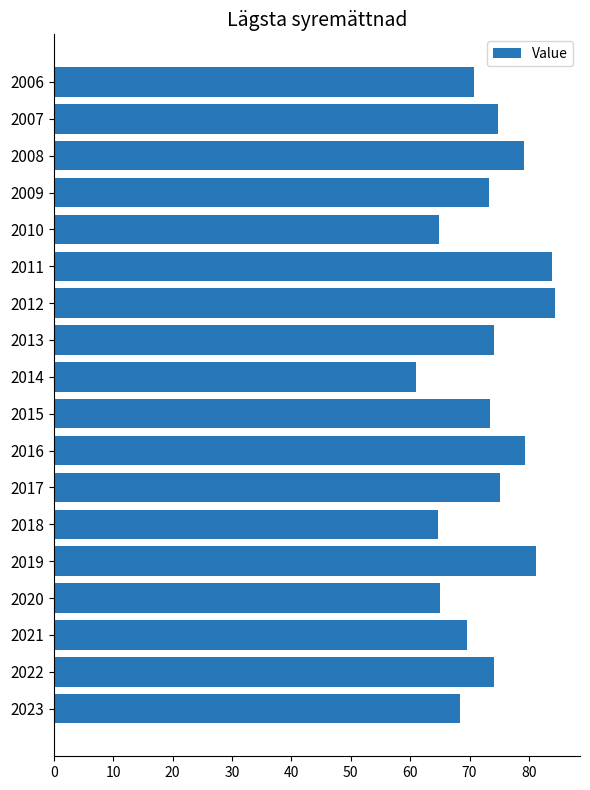

The chart shows a value of 60.9 at 2014. True or false?

True